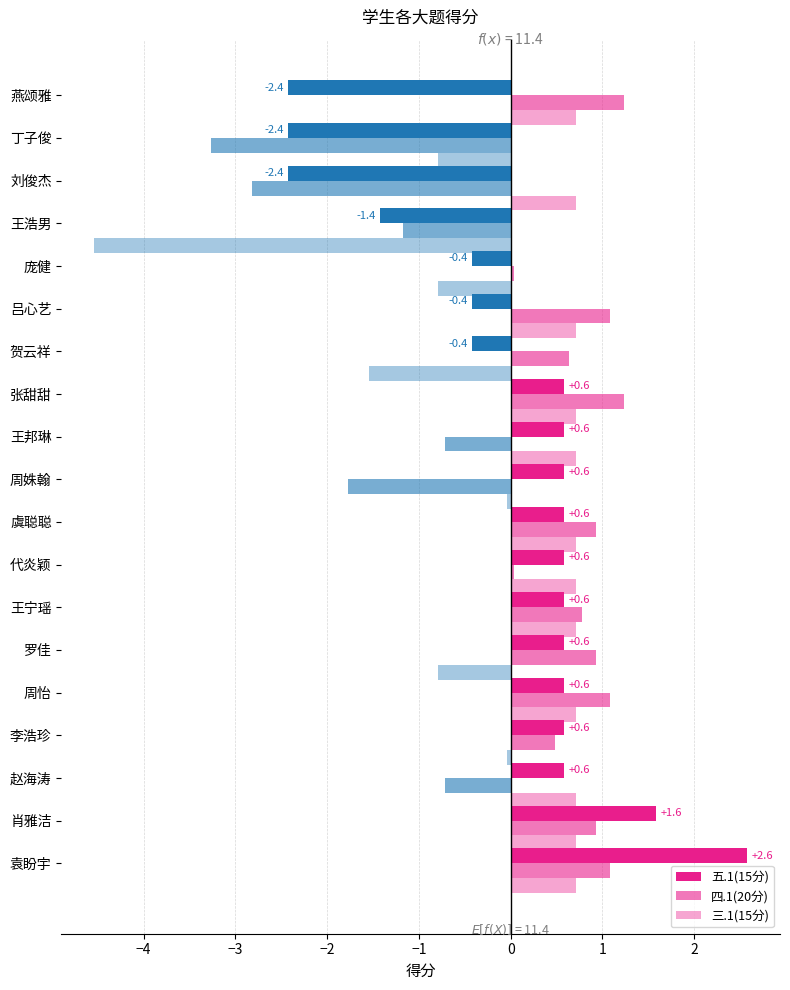

Does the chart contain stacked bars?

No